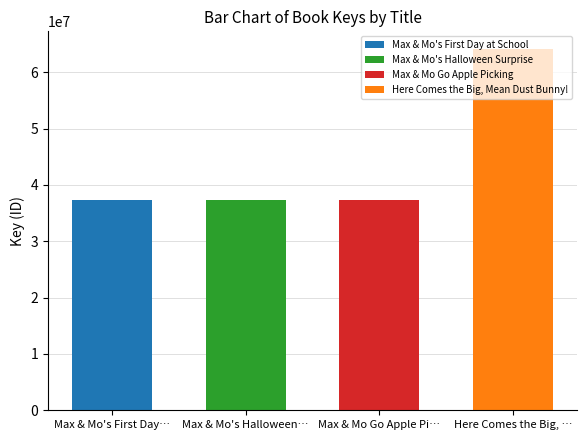

Reading left to right, list all the values displayed in this chart.

37377444	37379495	37378181	64042619